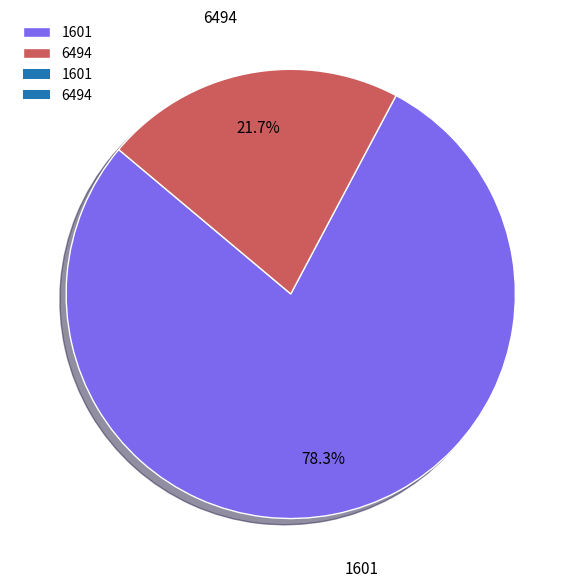

To the nearest percent, what is the average slice percentage?

50%